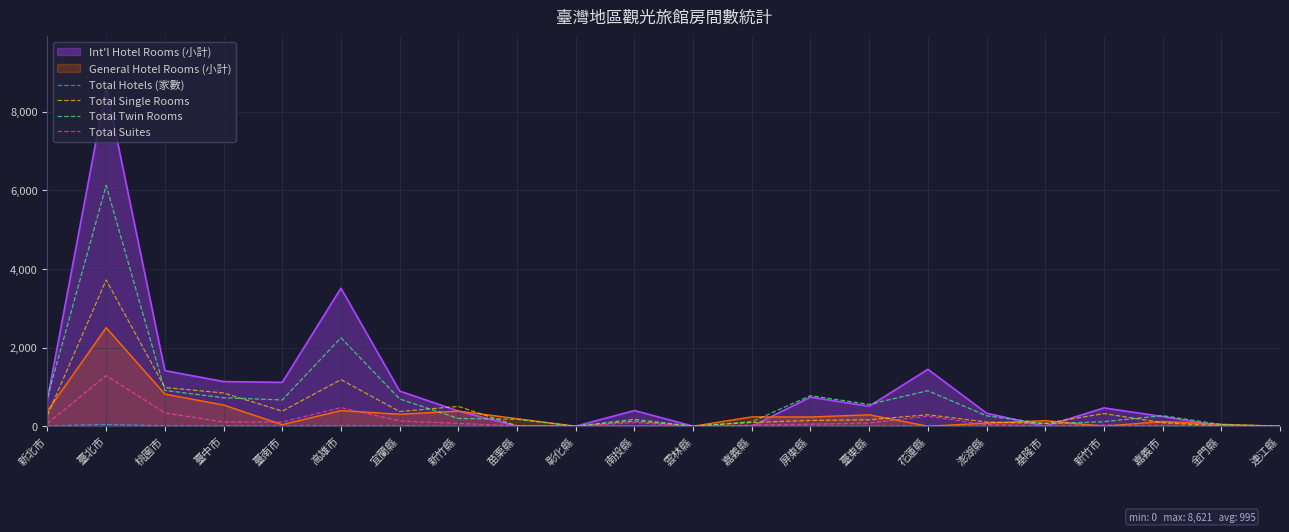

What is the difference between the highest and lowest values at 臺南市?

1108